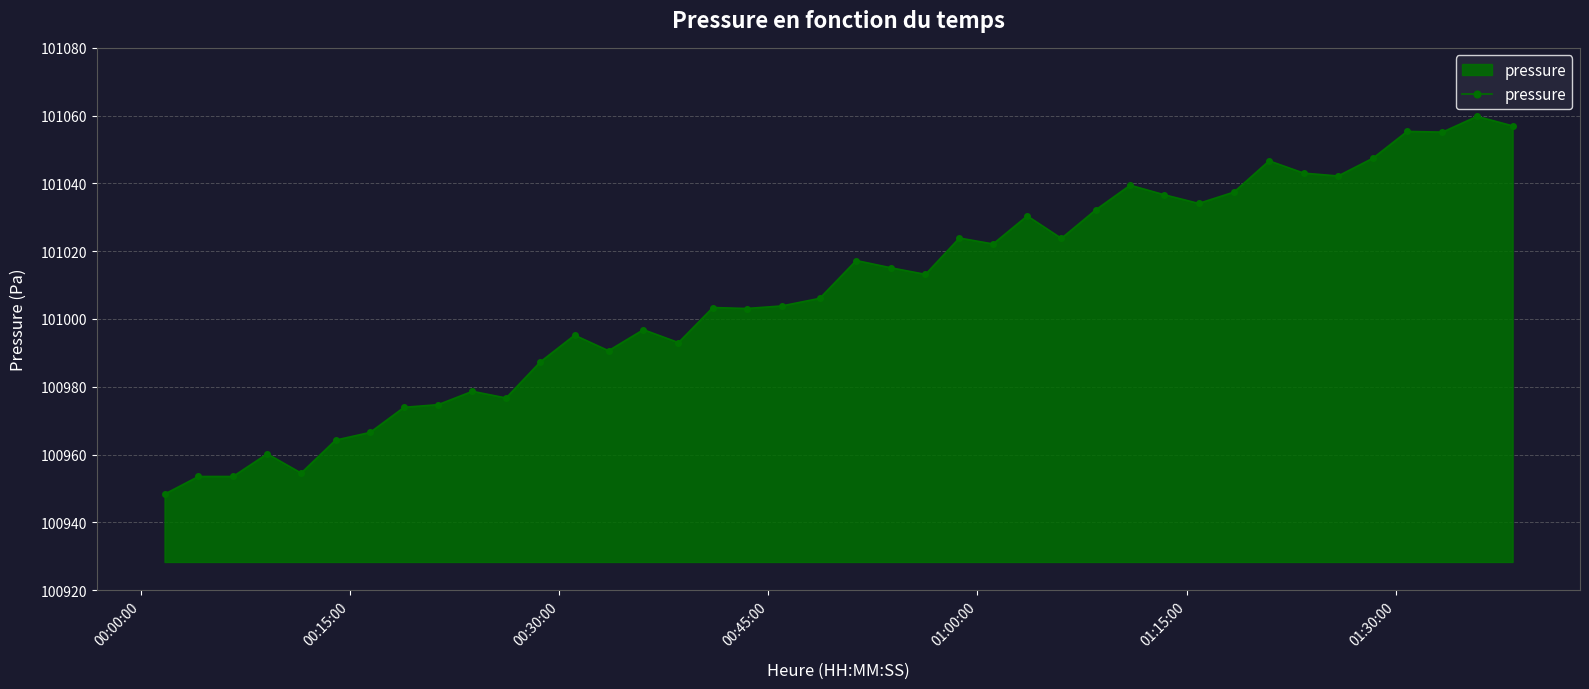

What is the value of the 29th point from the left?

101039.5